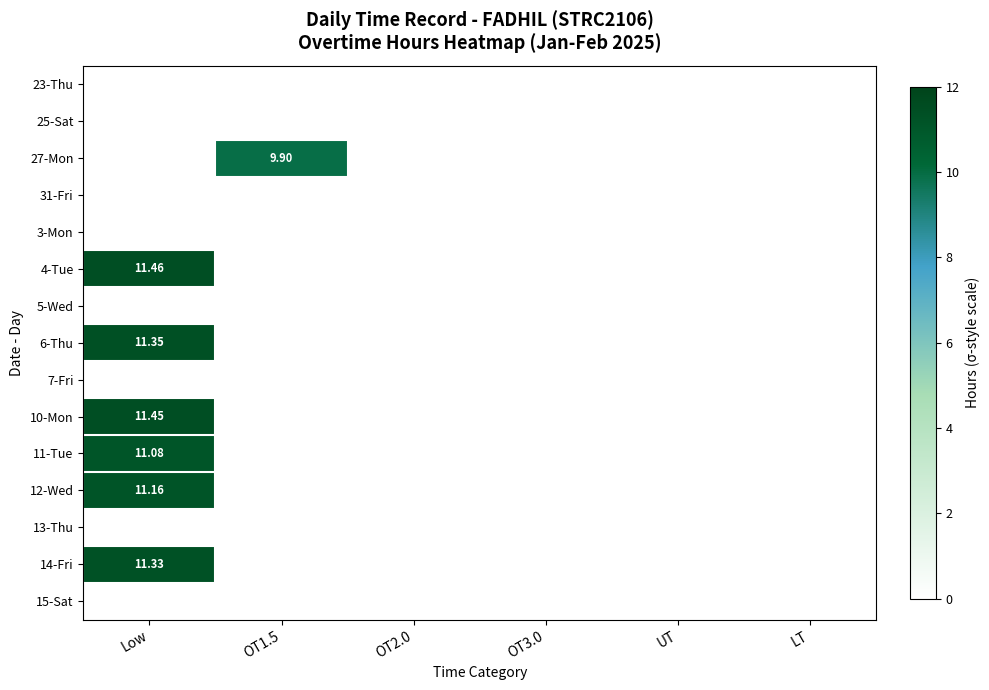

At which category does the chart reach its minimum across all series?

Low